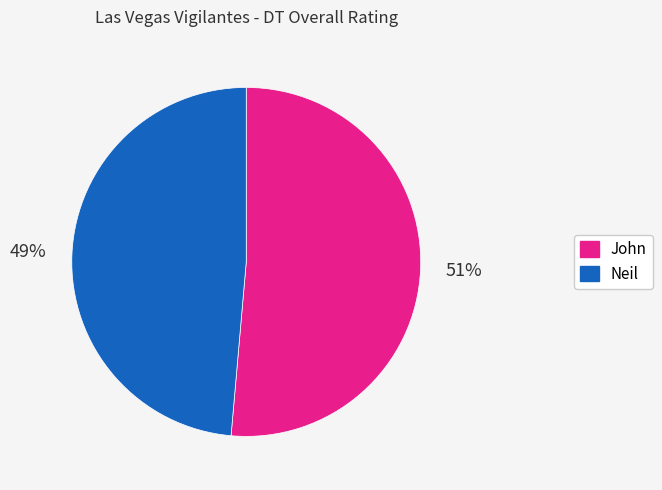

Rank the categories by value from highest to lowest.

John, Neil